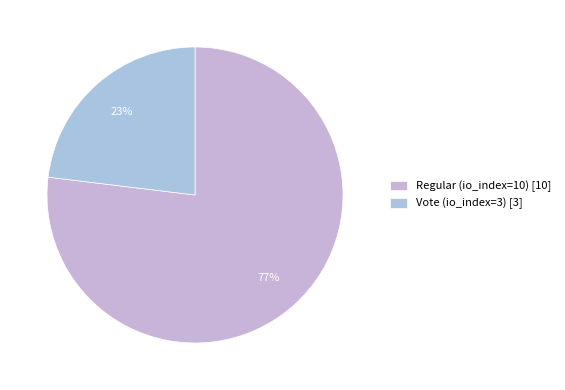

Approximately how many times larger is the value at Regular (io_index=10) compared to Vote (io_index=3)?

3.3